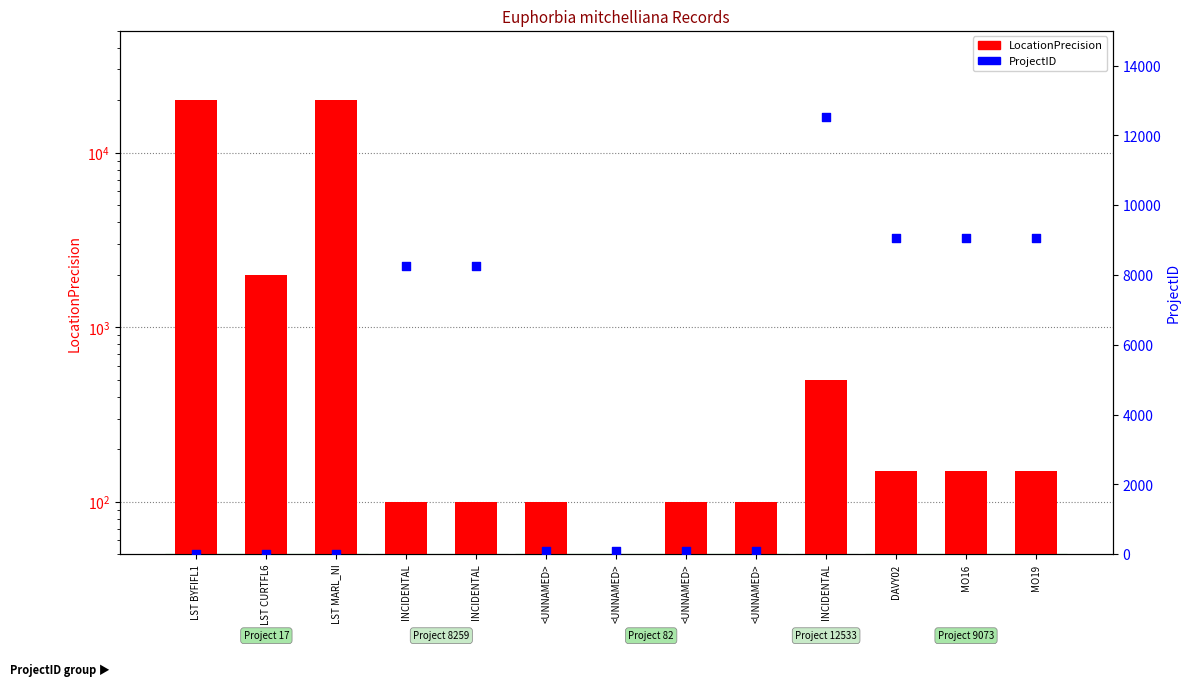

At which category is the sum across all series the highest?

LST BYFIFL1